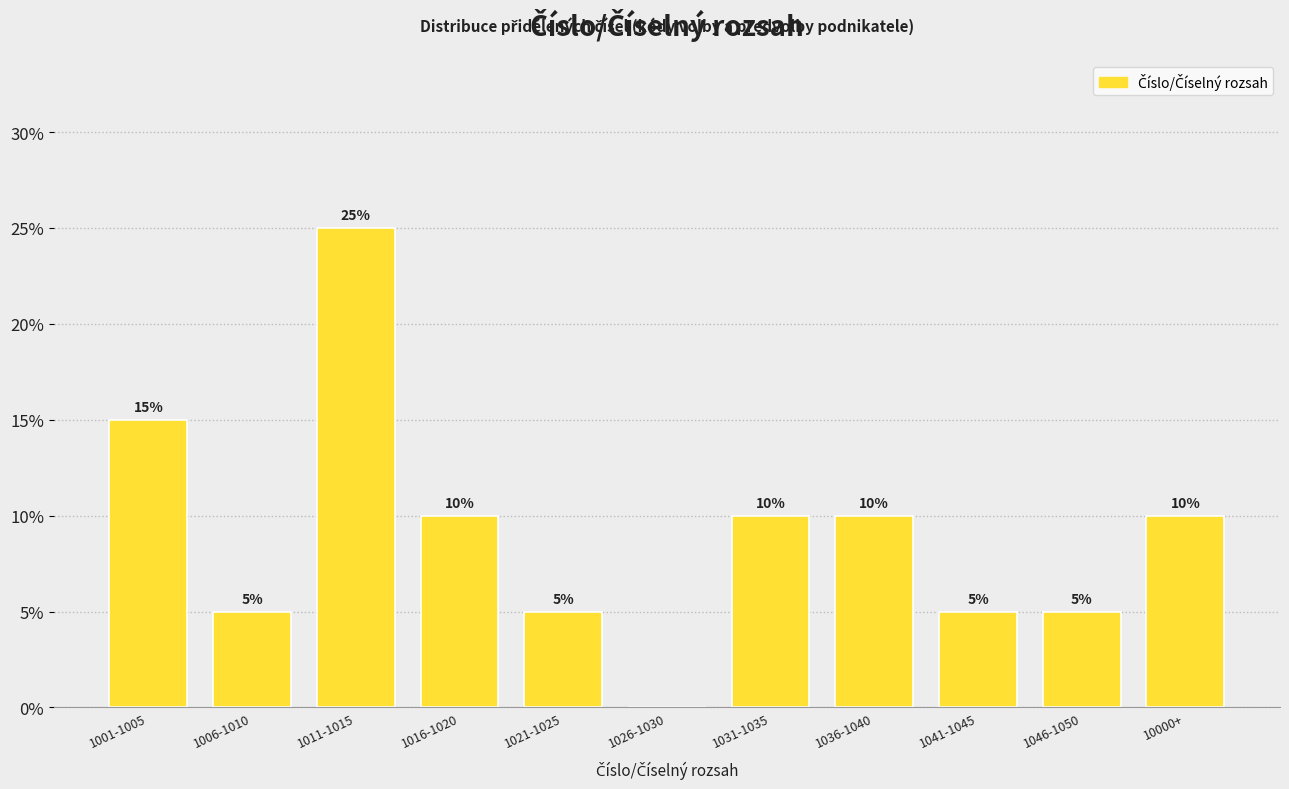

Reading left to right, what are all the values shown in this chart?

1001-1005=15	1006-1010=5	1011-1015=25	1016-1020=10	1021-1025=5	1026-1030=0	1031-1035=10	1036-1040=10	1041-1045=5	1046-1050=5	10000+=10